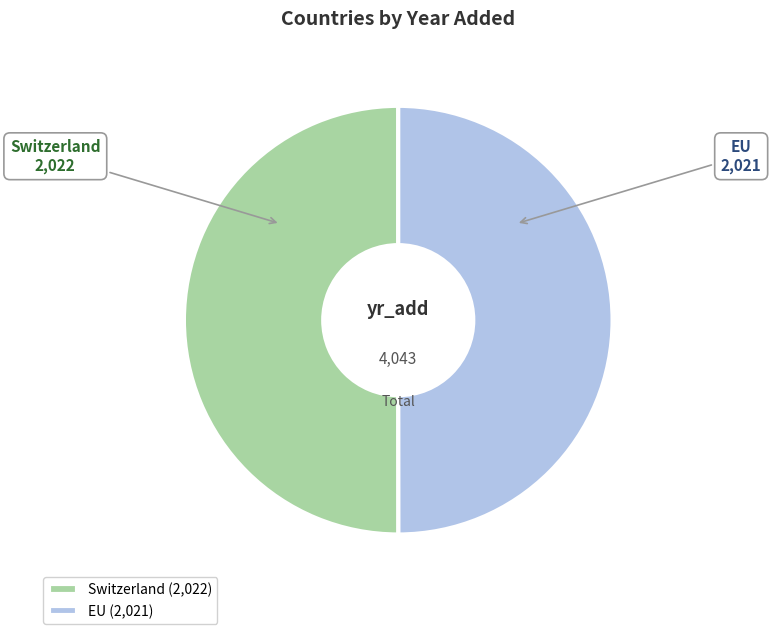

Is the sum of Switzerland and EU greater than half?

Yes